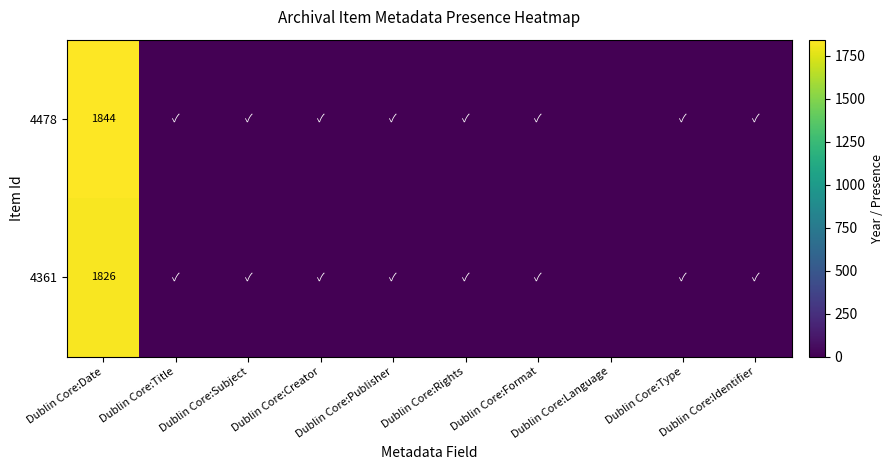

At how many categories does at least one series exceed 1044?

1